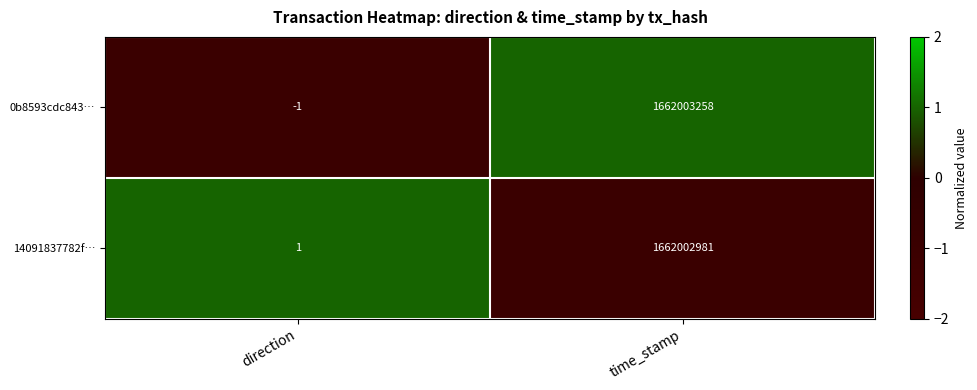

Which series changed the most between direction and time_stamp?

0b8593cdc843…